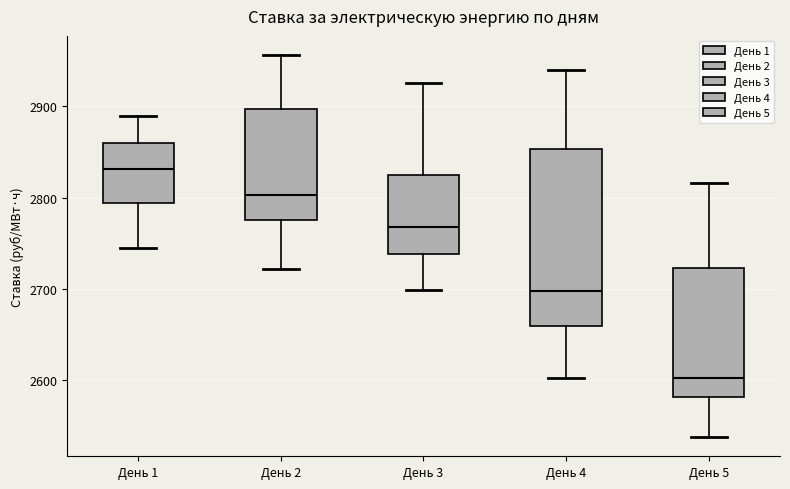

Which box's median line is the lowest?

День 5